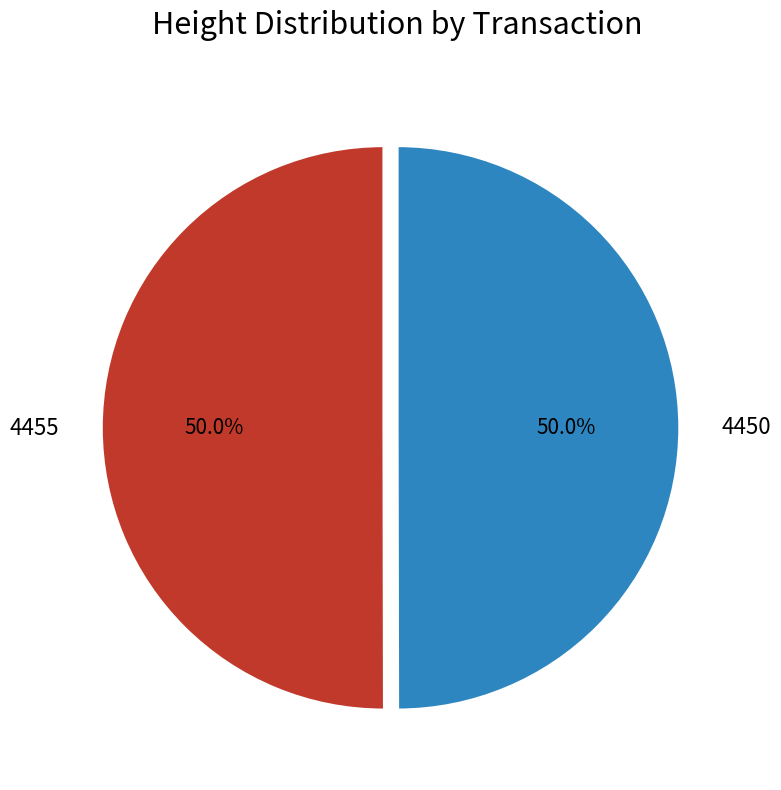

The 4455 slice represents 38% of the pie. True or false?

False